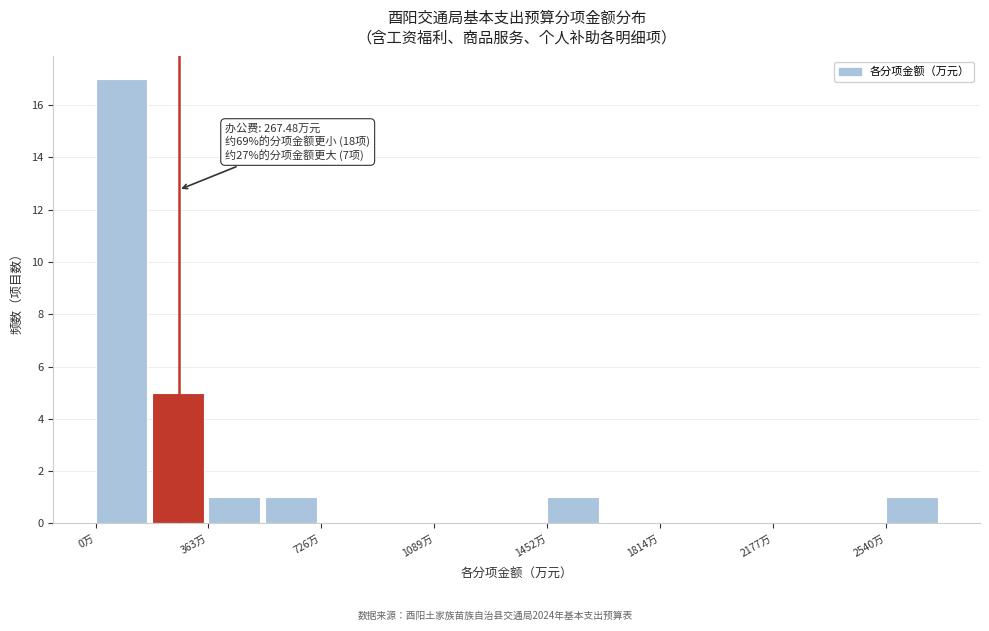

Around what value on the x-axis is the tallest bar? Give the approximate position of its centre, as read against the axis.

100